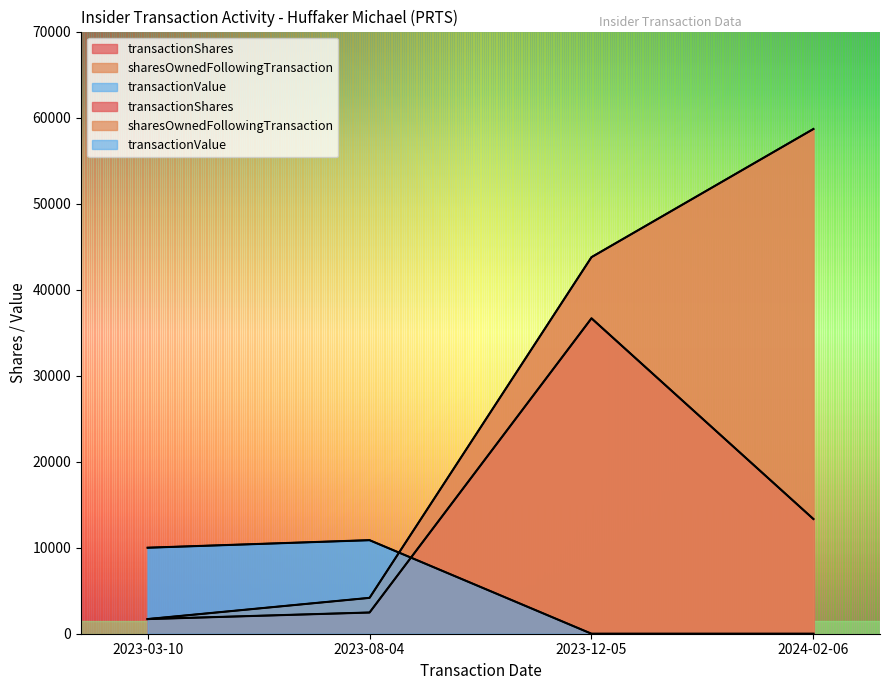

What is the label of the 4th point from the right?

2023-03-10